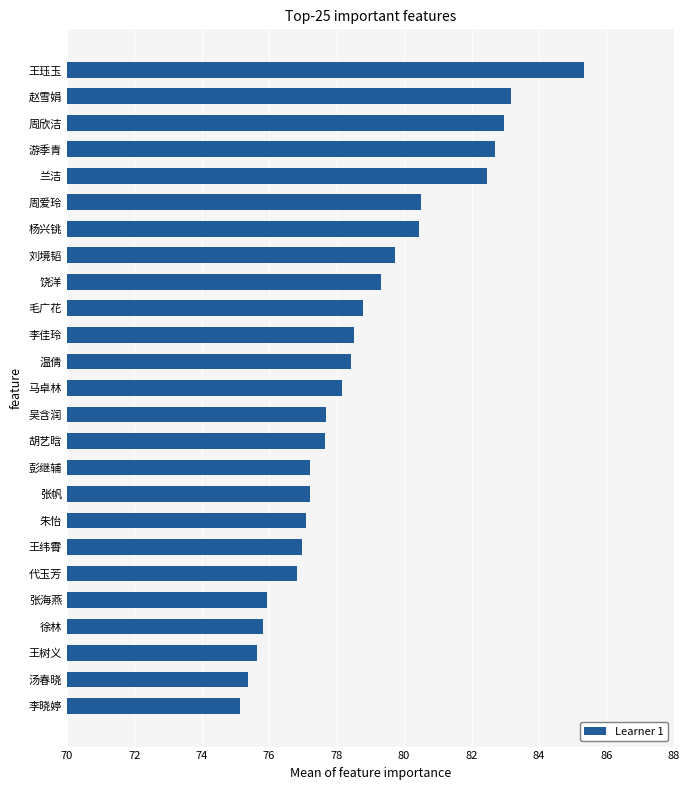

What is the difference between the maximum and minimum values?

10.2